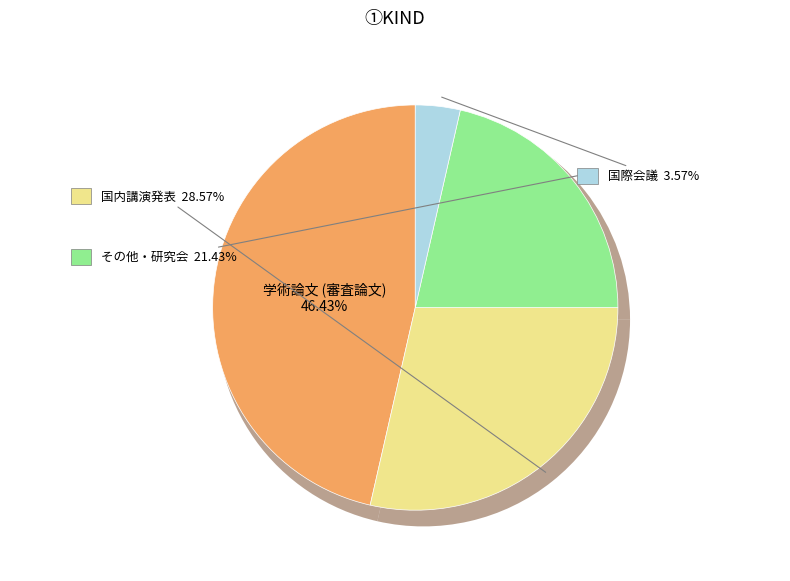

Is there any slice that represents more than half of the pie?

No